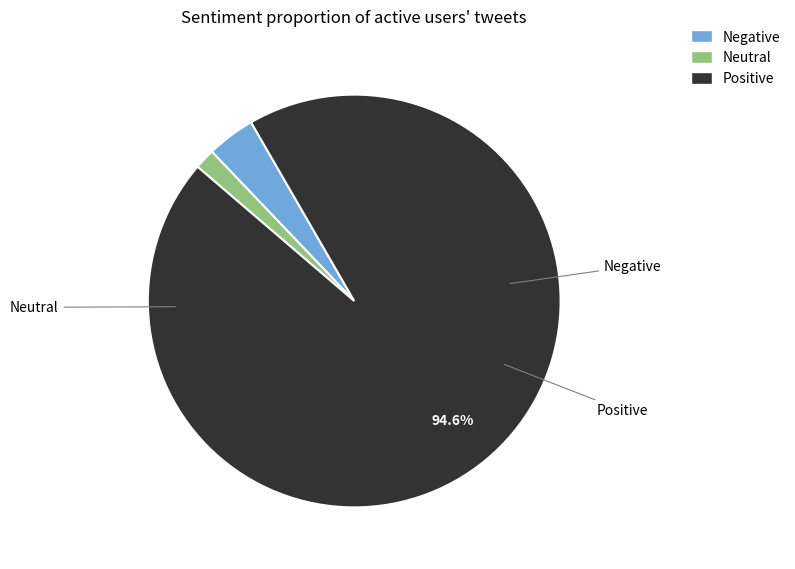

Does any single category account for the majority?

Yes